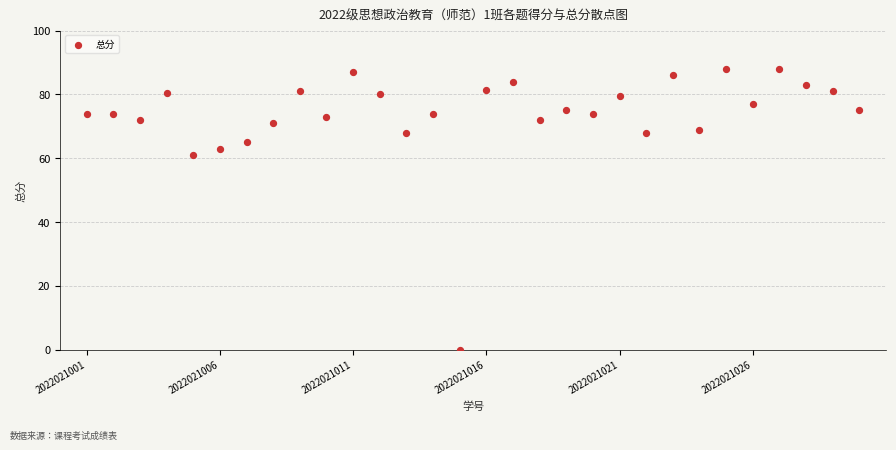

What Y value in the scatter plot is closest to 44?

61.0